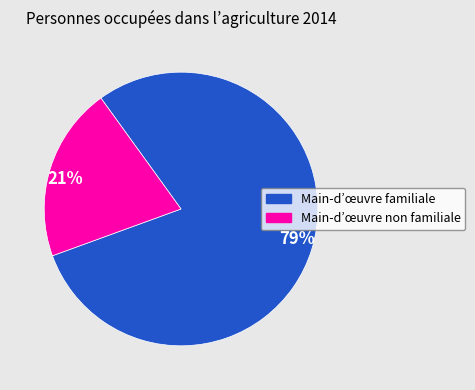

To the nearest percent, what is the average slice percentage?

50%